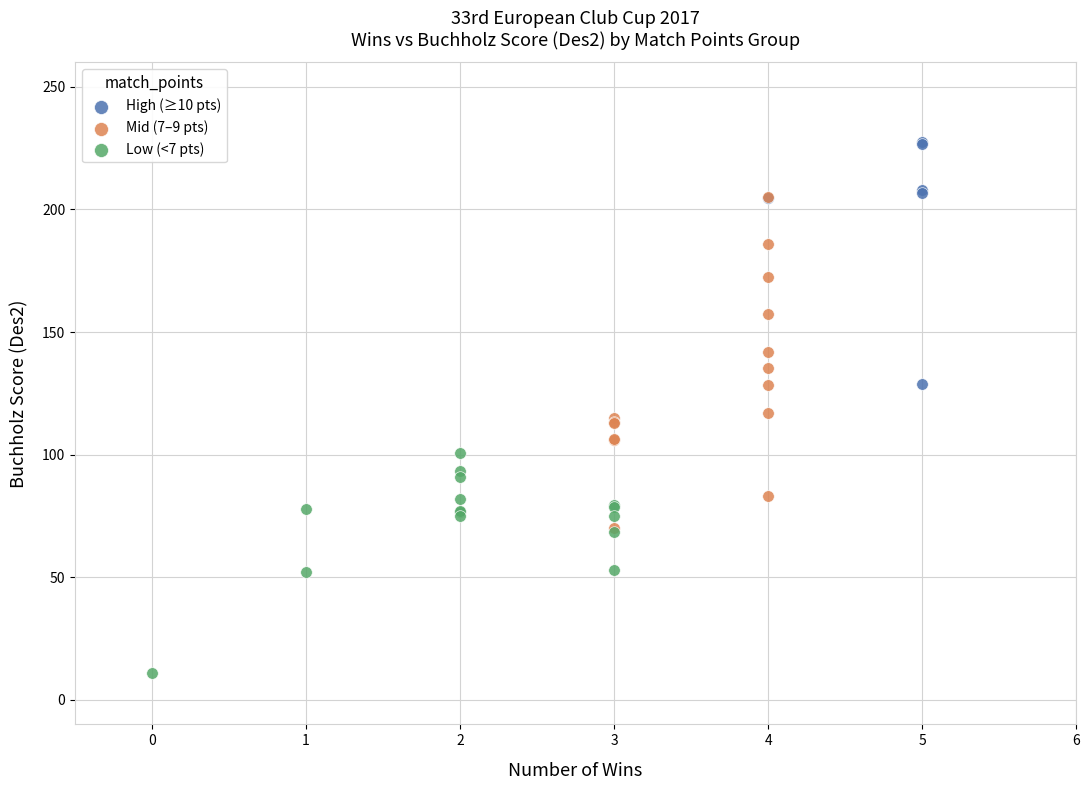

Which series contains the lowest Y value?

Low (<7 pts)